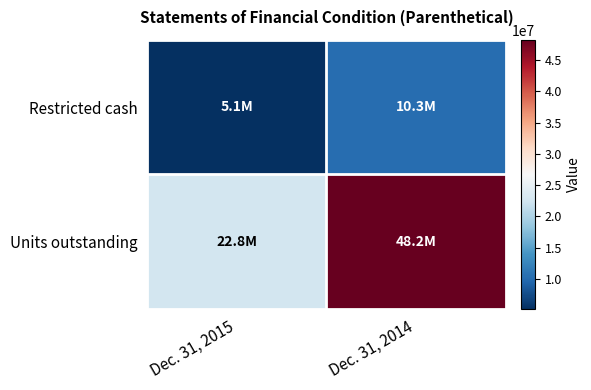

What is the total value across all series at Dec. 31, 2015?

27907598